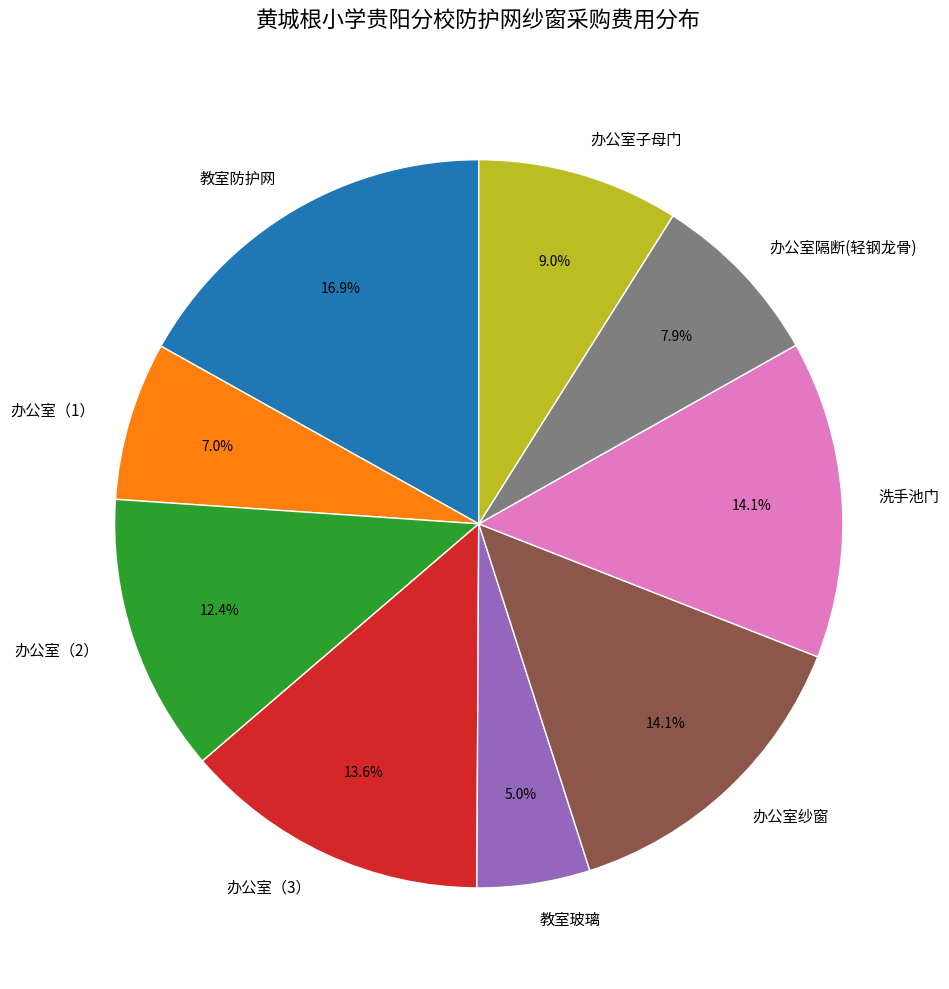

Which category has the smallest portion of the pie?

教室玻璃